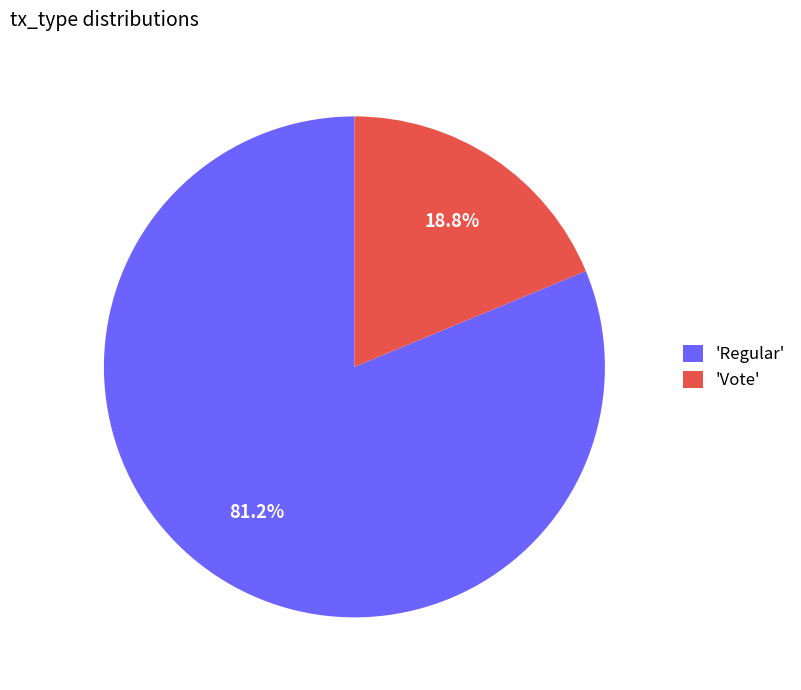

Which has a higher value, 'Regular' or 'Vote'?

'Regular'